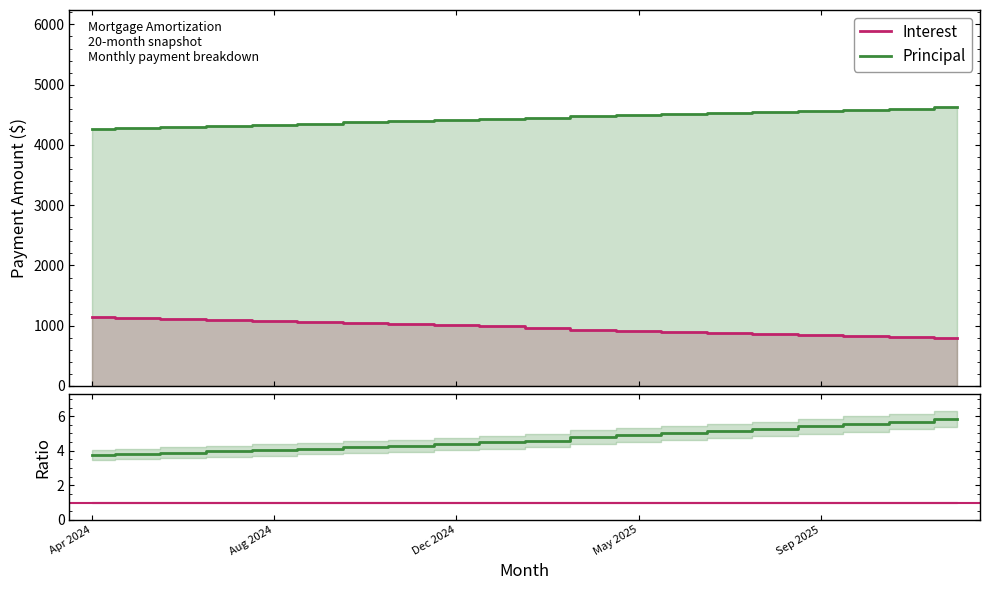

What is the difference between the Principal values at Oct 2025 and Sep 2025?

18.0